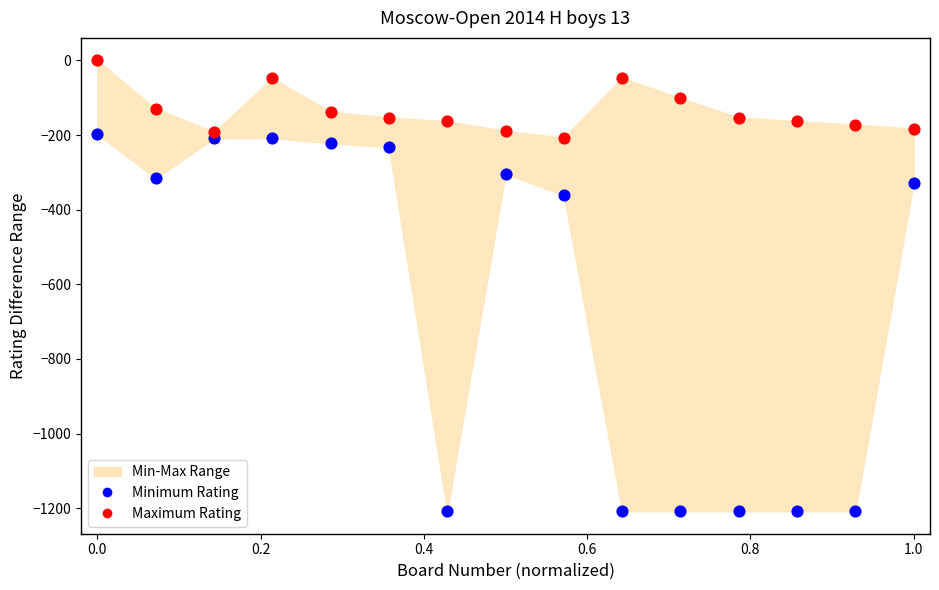

Which series contains the lowest Y value?

Minimum Rating